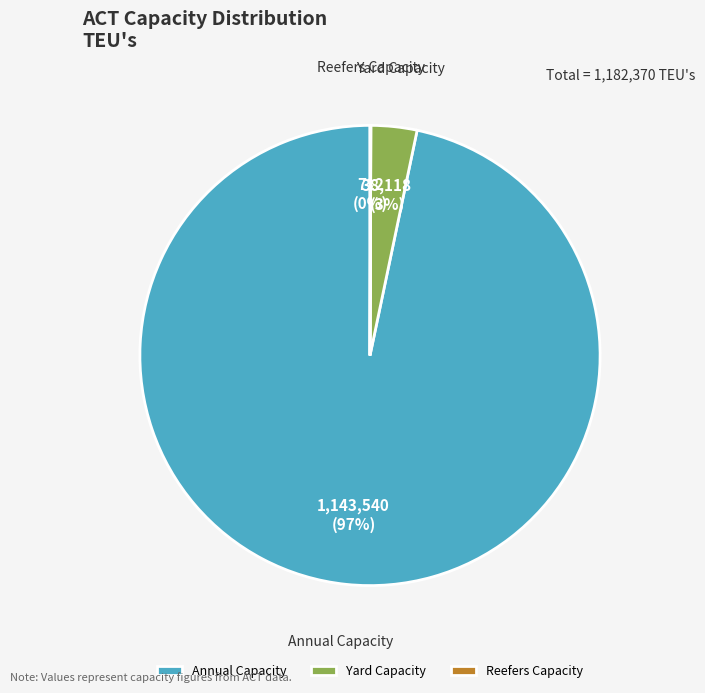

Is the sum of Yard Capacity and Annual Capacity greater than half?

Yes